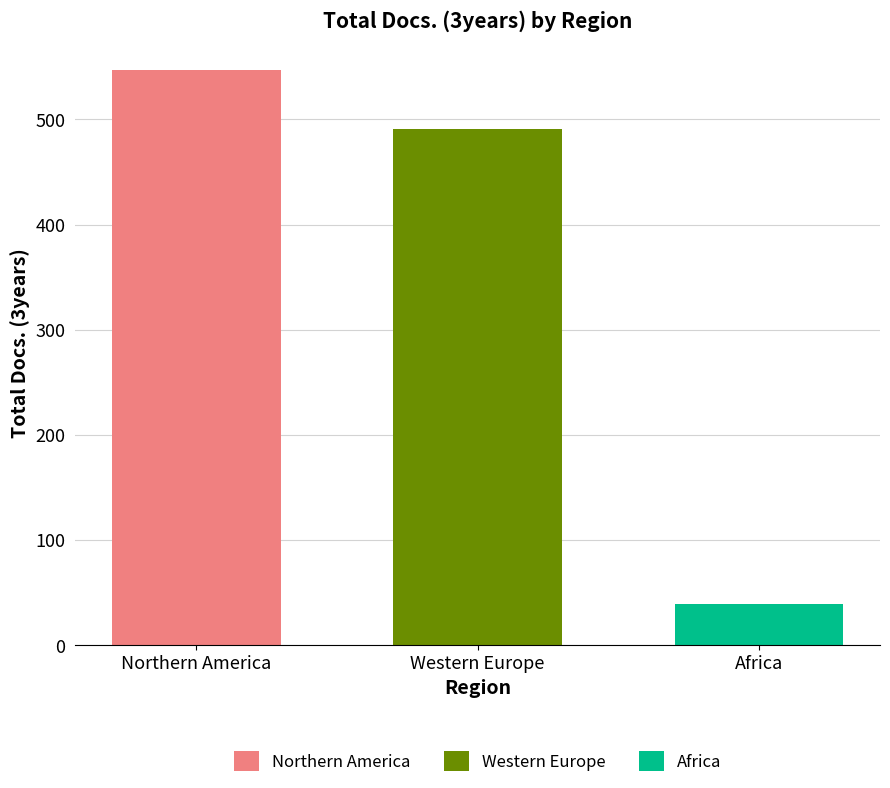

Is it true that Africa equals 39 at Western Europe?

True